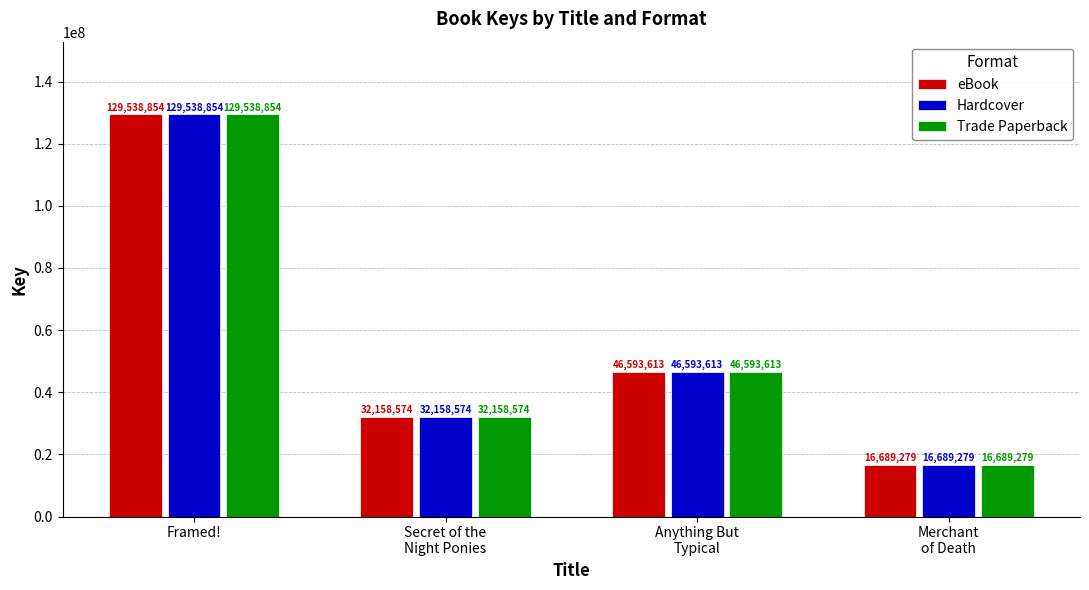

What is the value of the Hardcover bar at the 2nd from the left?

32158574